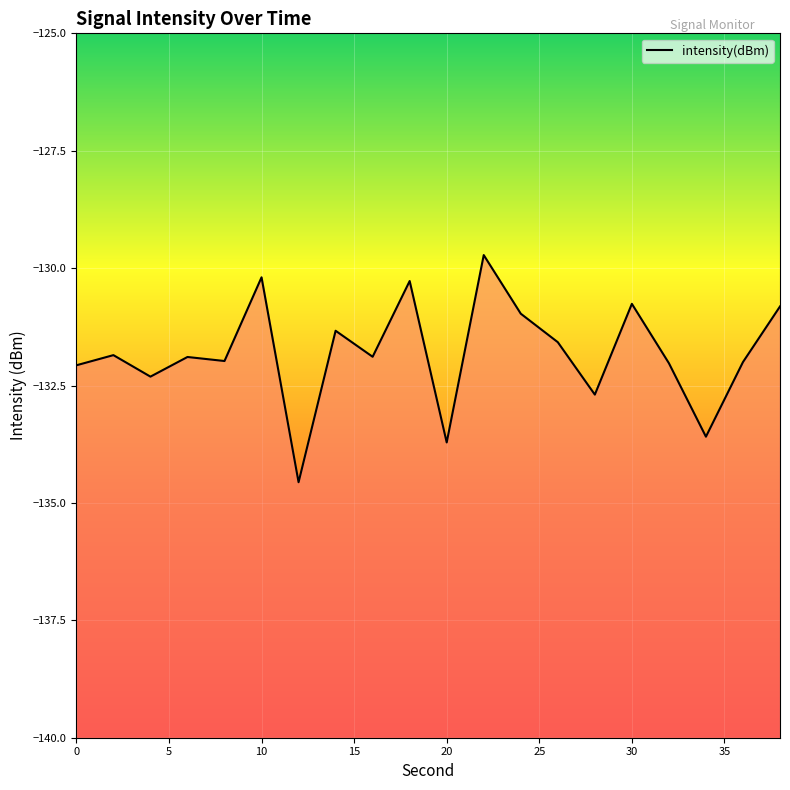

What is the difference between the maximum and minimum values?

4.8